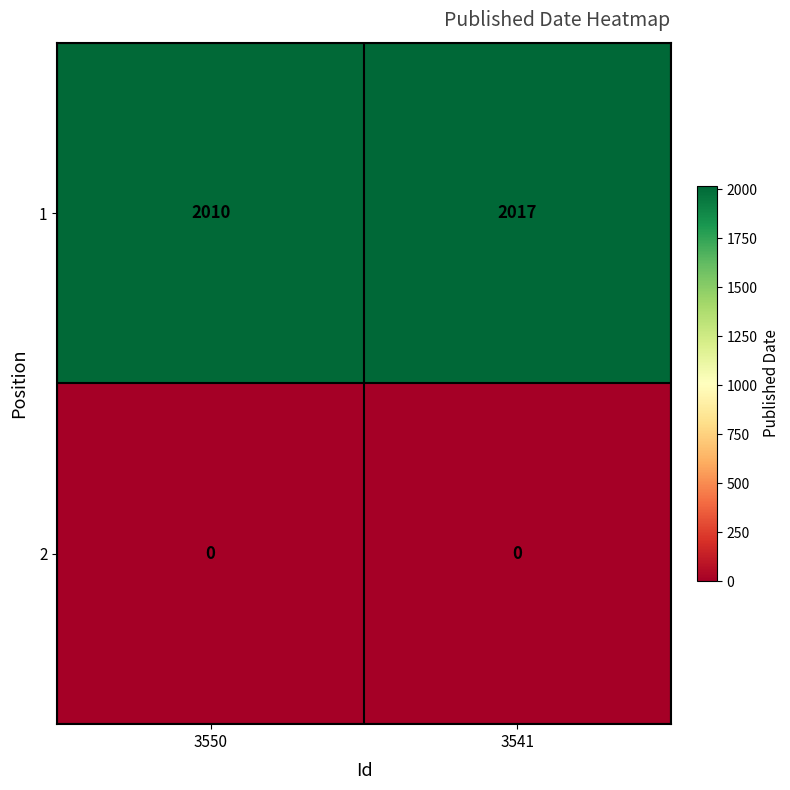

Between 3550 and 3541, which series saw the biggest shift?

1